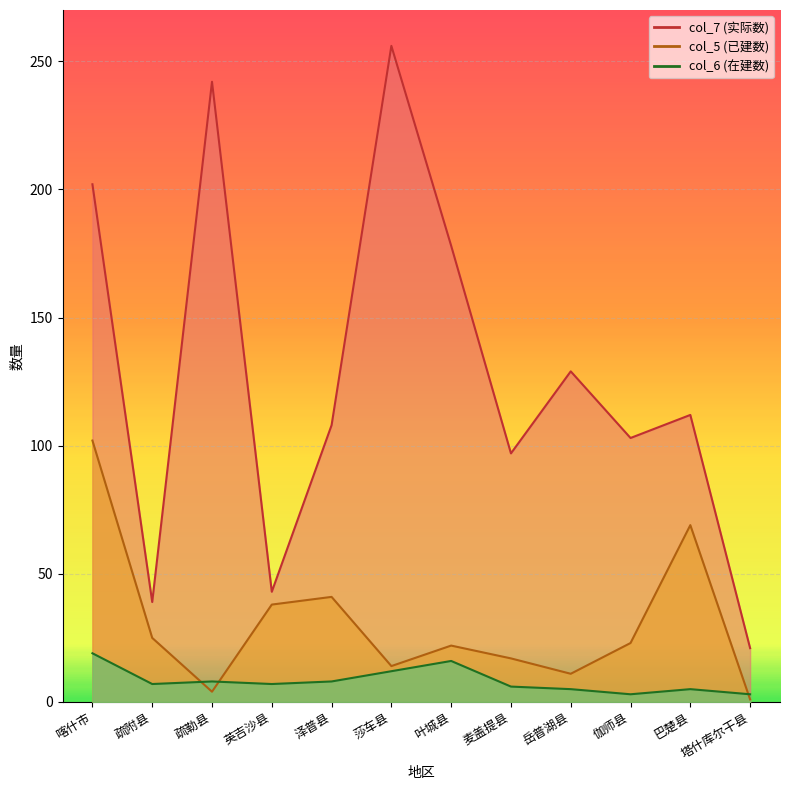

True or false: col_5 and col_6 cross at least once.

True